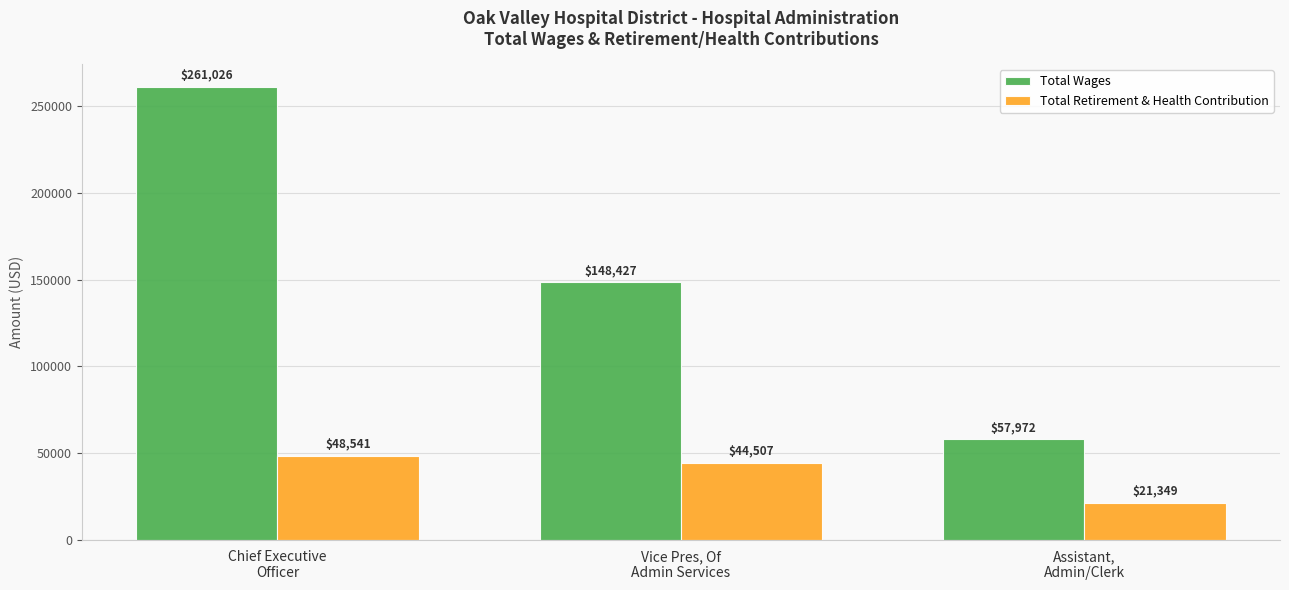

How many bars are there in total?

6